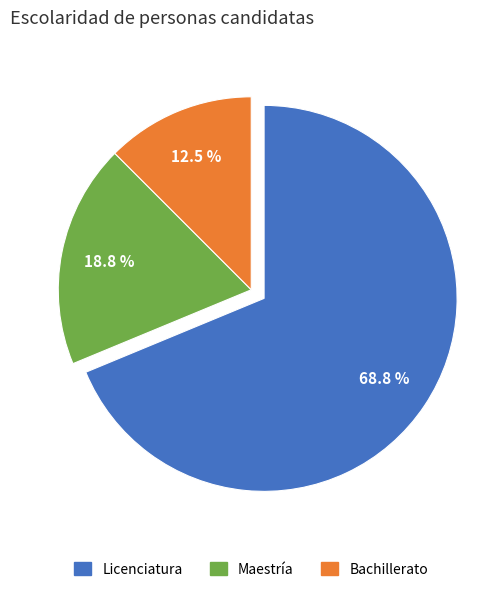

Count the number of slices in the pie.

3